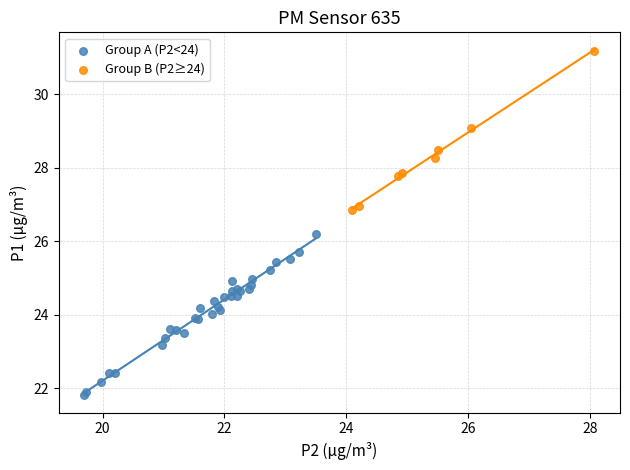

Which series reaches the maximum Y coordinate?

Group B (P2≥24)